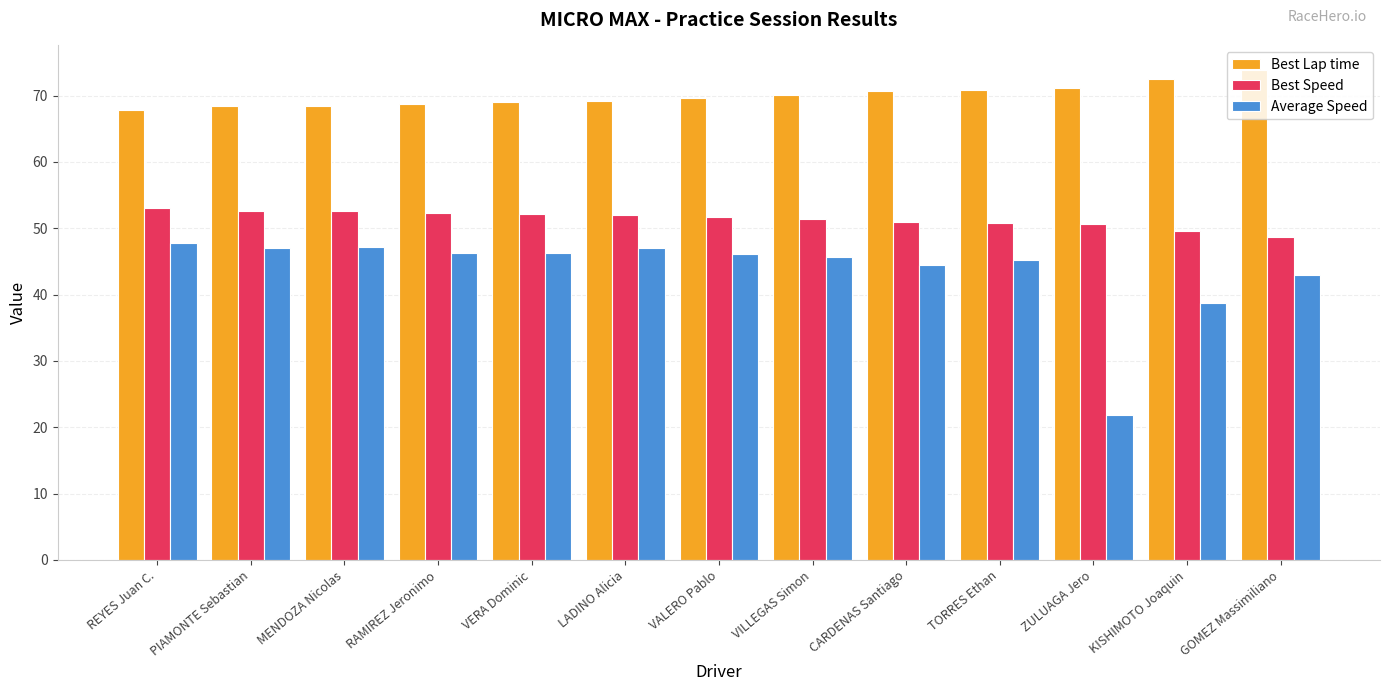

Read the Best Speed value at GOMEZ Massimiliano.

48.7